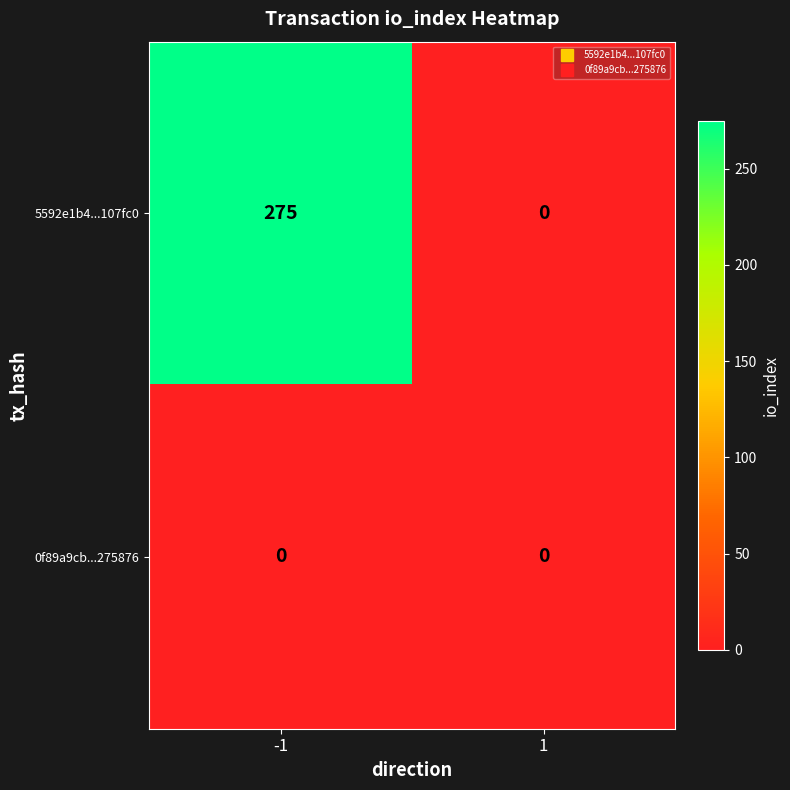

Which series has the largest range (max minus min)?

5592e1b4...107fc0